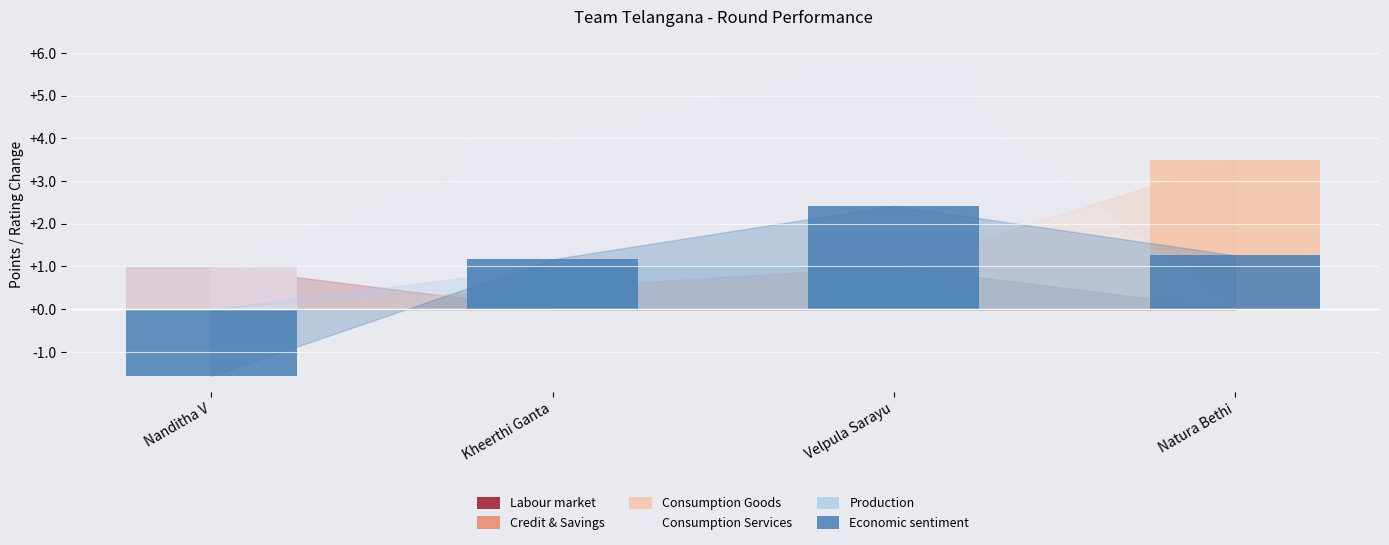

How many data points does each series have?

4